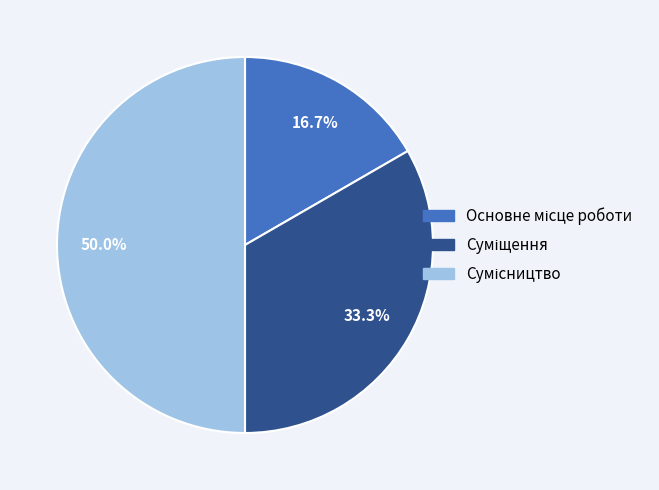

To the nearest percent, what is the average slice percentage?

33%